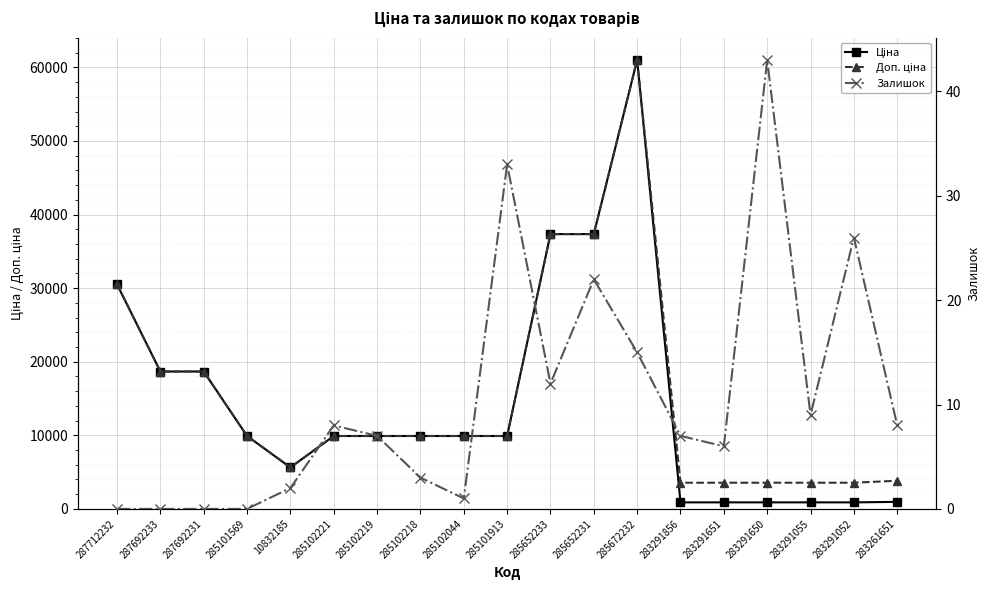

The value of Залишок at 285102221 is 13.8. True or false?

False